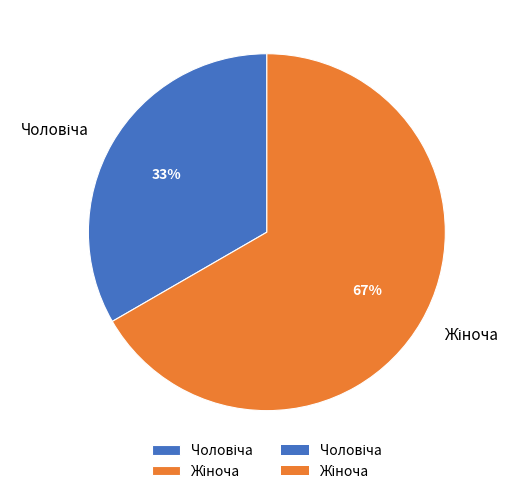

To the nearest percent, what is the average slice percentage?

50%